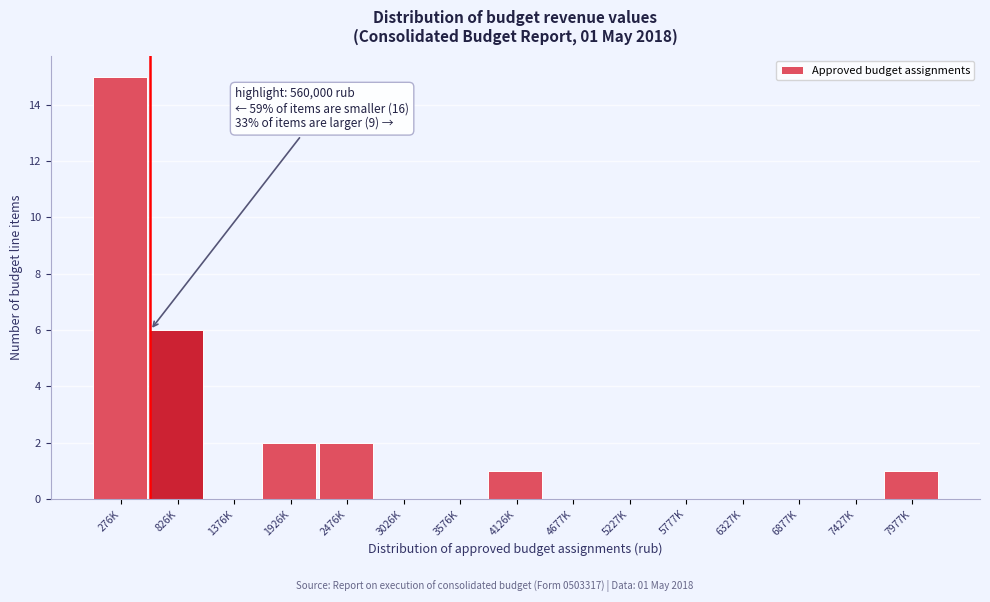

Reading right to left, transcribe all the data shown in this chart.

7977K=1	7427K=0	6877K=0	6327K=0	5777K=0	5227K=0	4677K=0	4126K=1	3576K=0	3026K=0	2476K=2	1926K=2	1376K=0	826K=6	276K=15